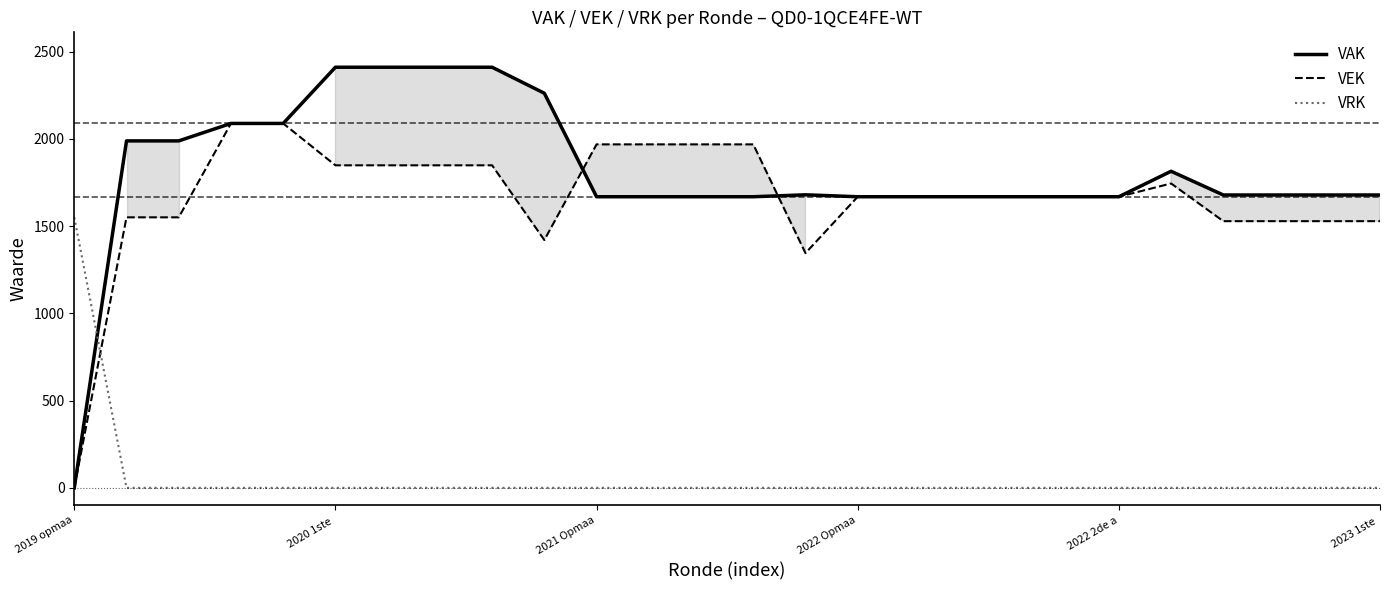

After their last crossing, which series has the higher values: VEK or VAK?

VAK